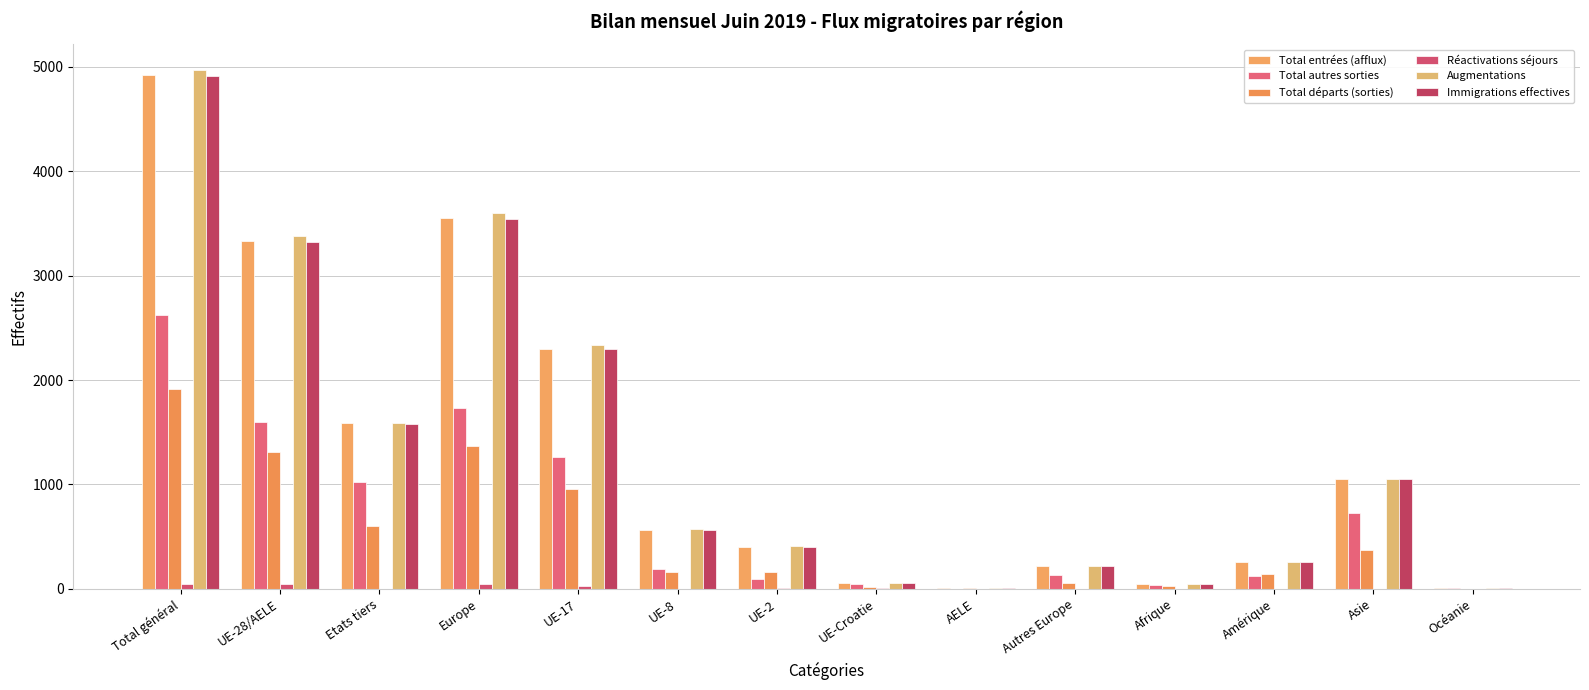

What is the label of the 7th bar from the left?

UE-2